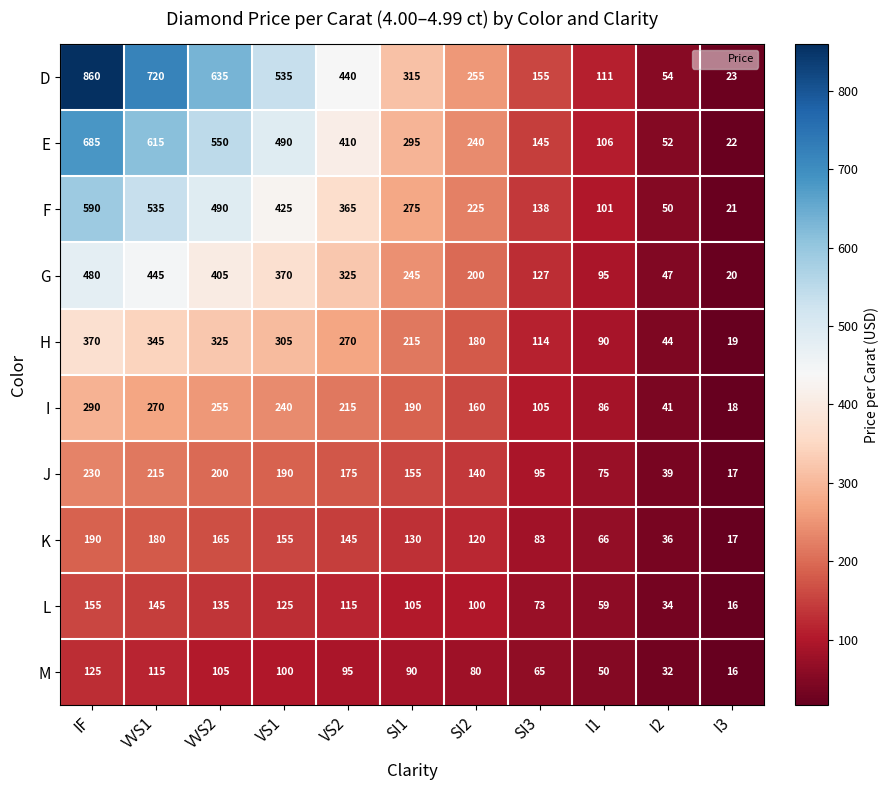

What is the maximum value shown in the chart?

860